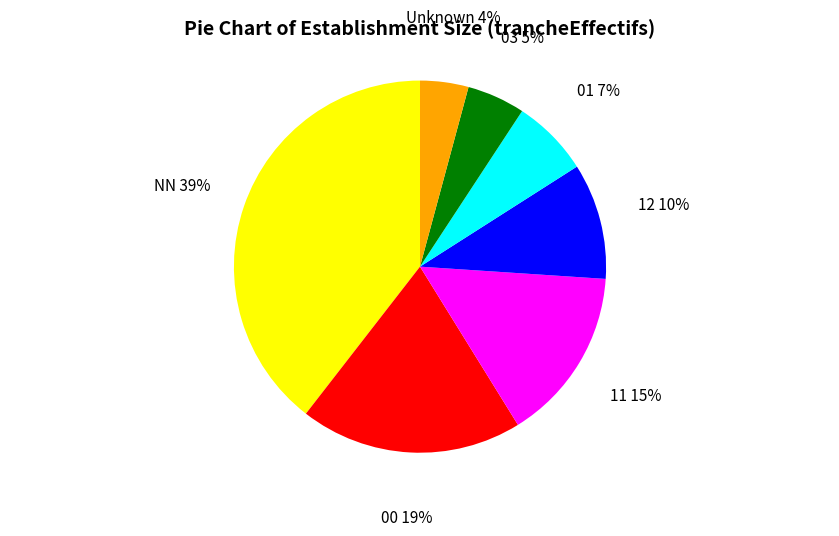

What is the ratio of the value at NN to the value at 11?

2.6